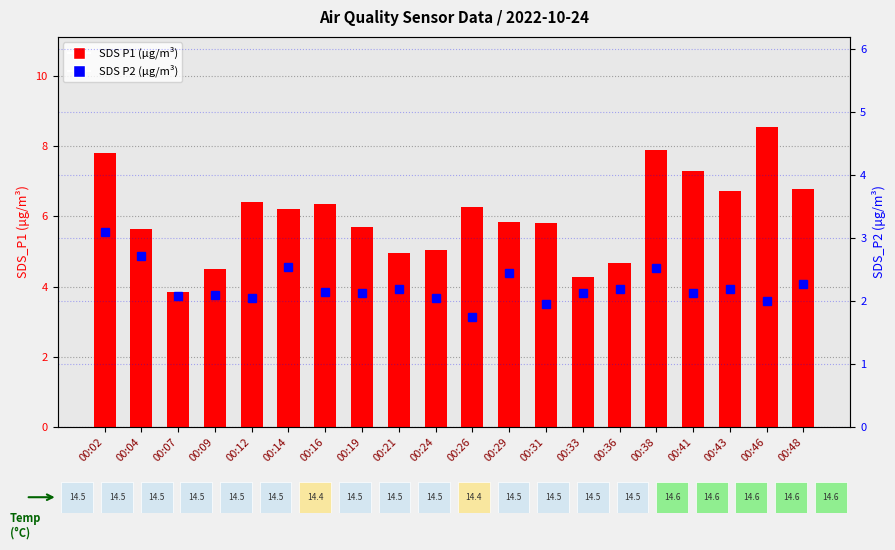

List the labels in order of SDS_P2 value, smallest first.

00:26, 00:31, 00:46, 00:12, 00:24, 00:07, 00:09, 00:19, 00:33, 00:41, 00:16, 00:21, 00:36, 00:43, 00:48, 00:29, 00:38, 00:14, 00:04, 00:02